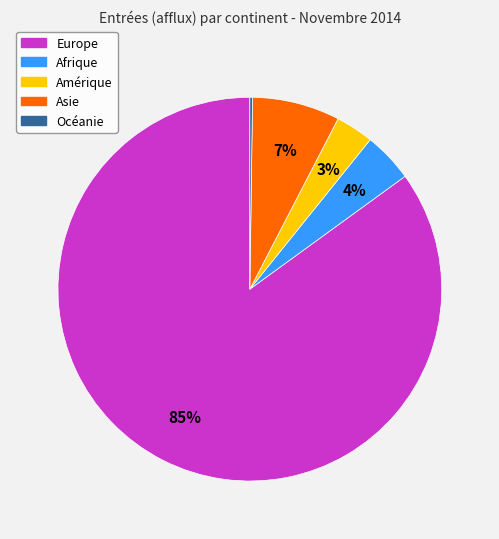

Is the sum of Amérique and Europe greater than half?

Yes